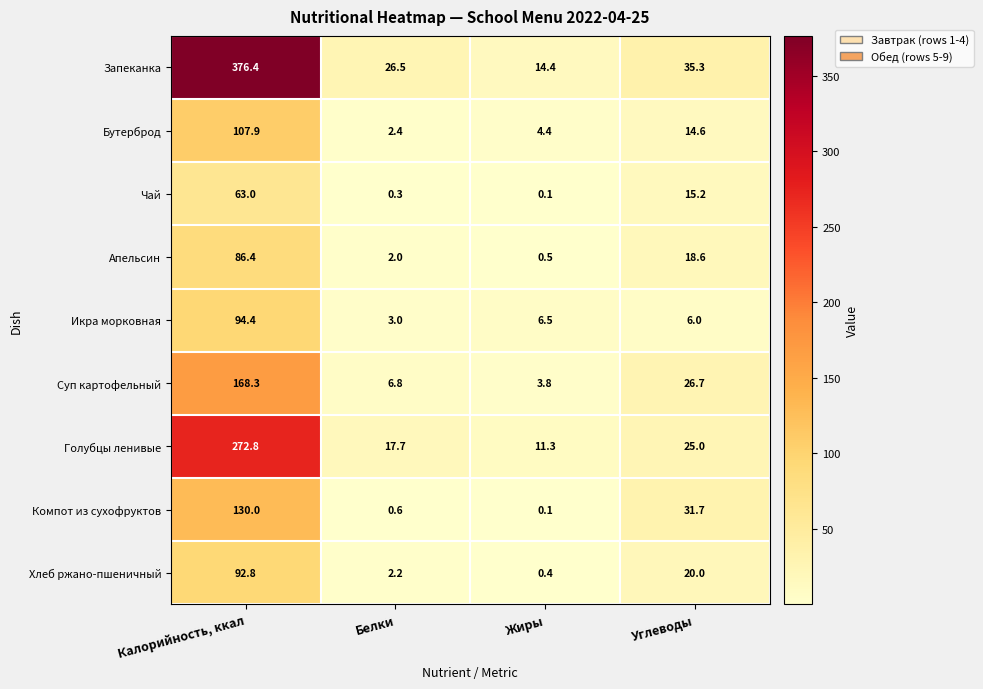

Between Калорийность, ккал and Жиры, which series saw the biggest shift?

Запеканка